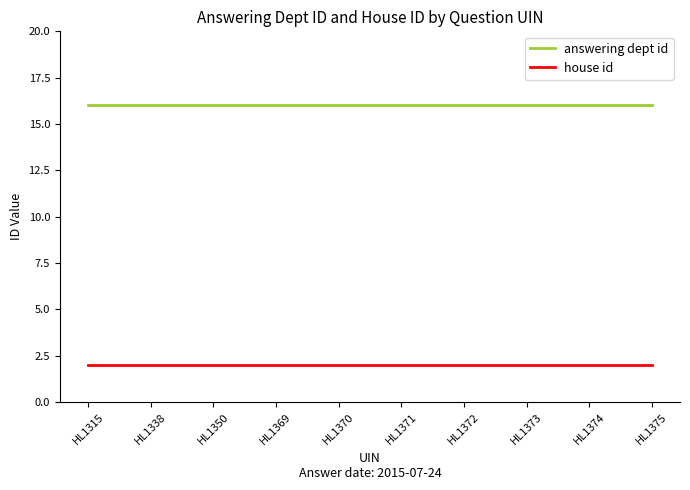

What is the minimum value for answering dept id?

16